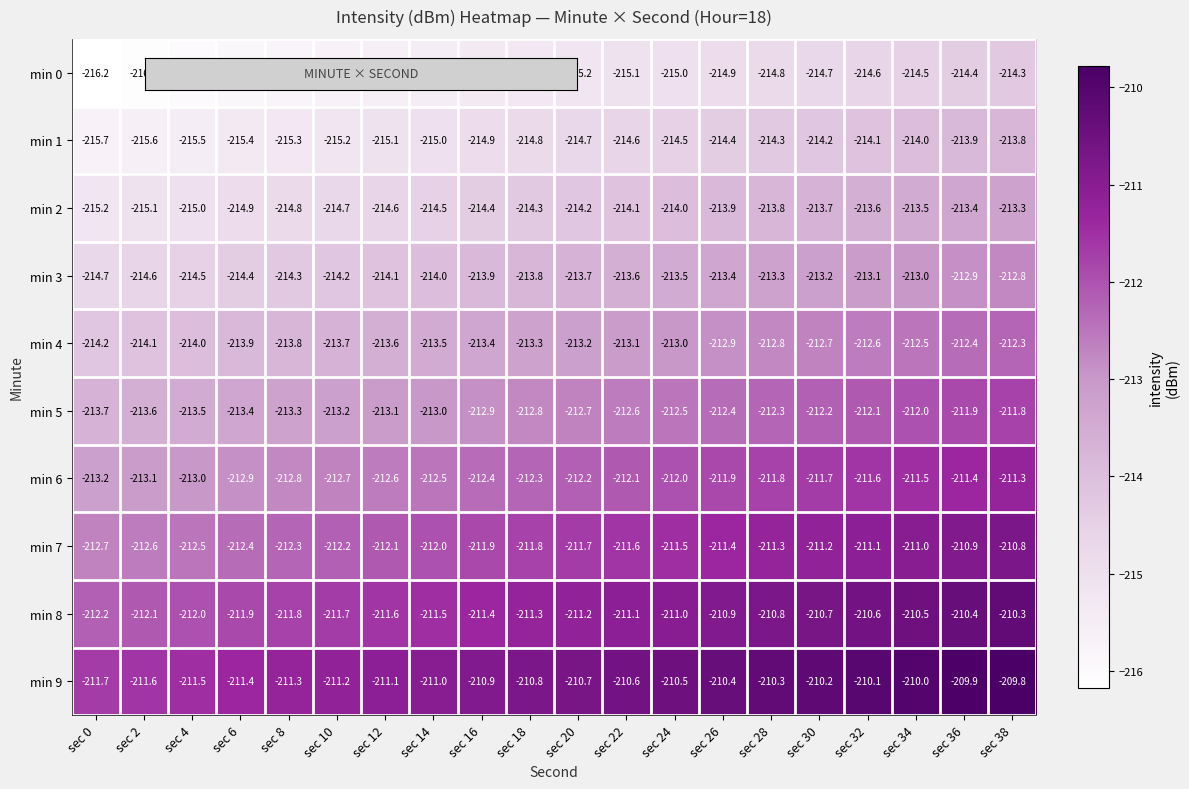

What is the difference between the highest and lowest values at sec 34?

4.5